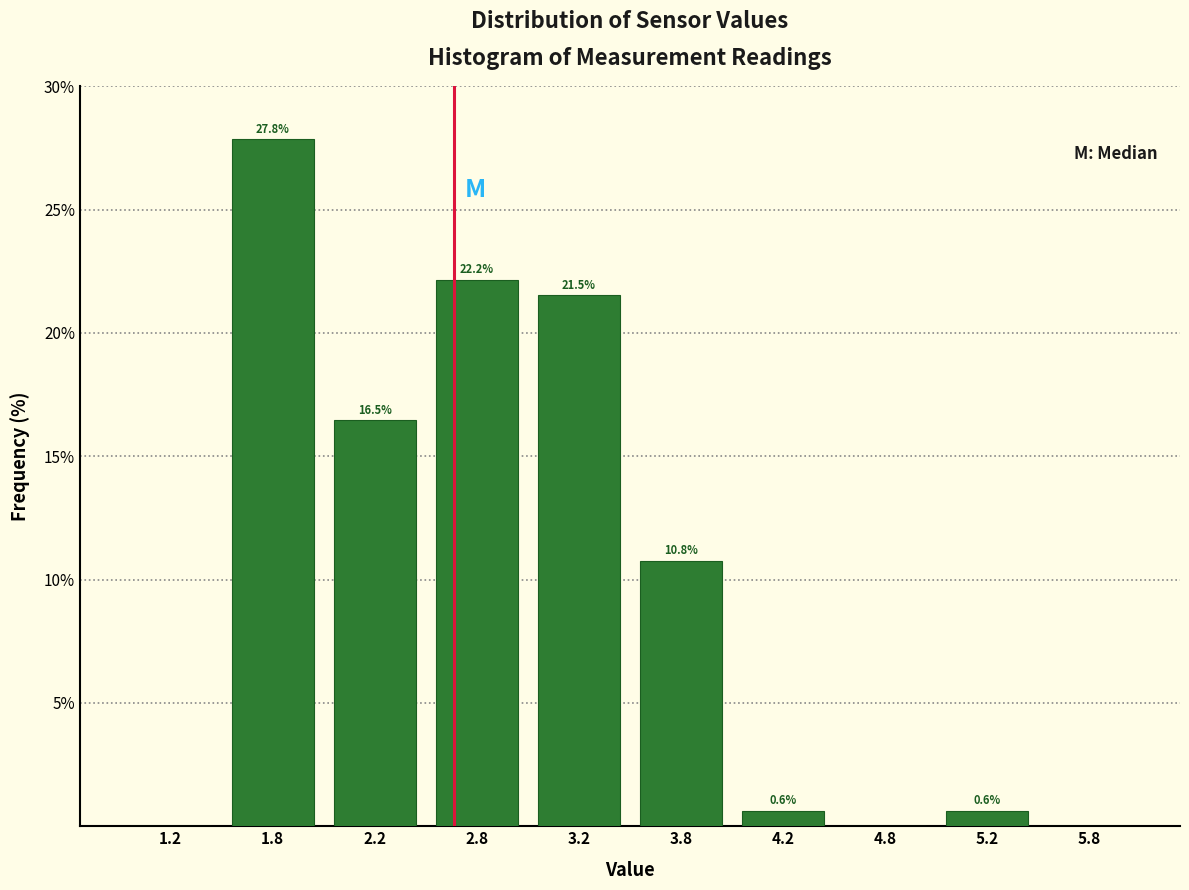

Which range on the x-axis has the tallest bar?

1.5 to 2.0